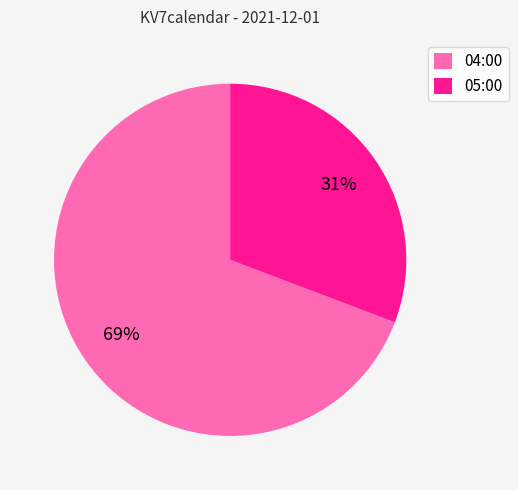

Combined, do 04:00 and 05:00 account for over 50%?

Yes